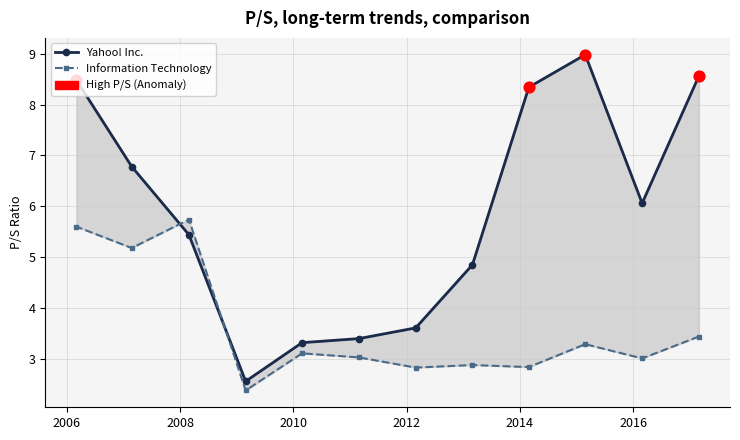

Which series has the largest Y range (max minus min)?

Yahoo! Inc.